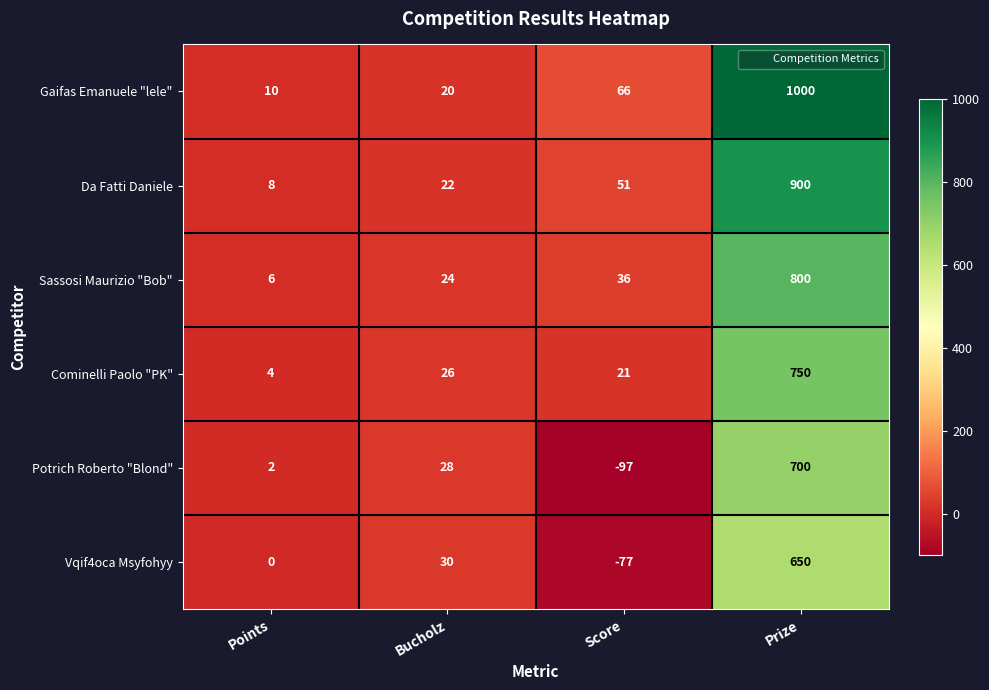

Count the number of categories in the chart.

4